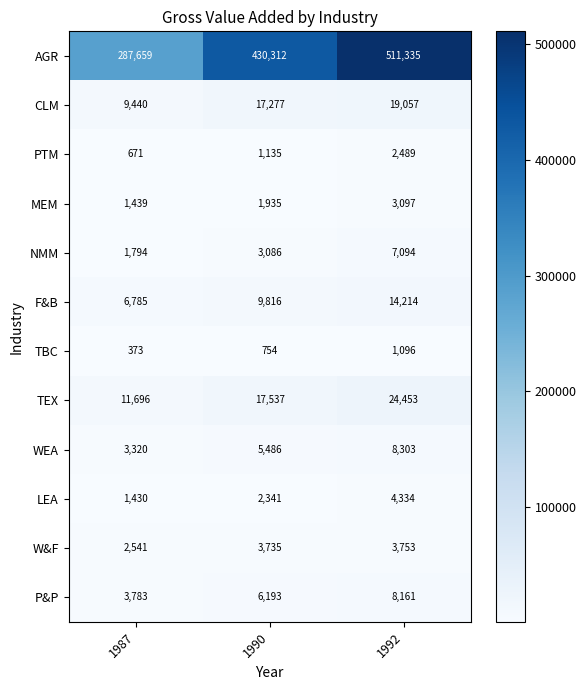

At which category does the chart reach its peak across all series?

1992